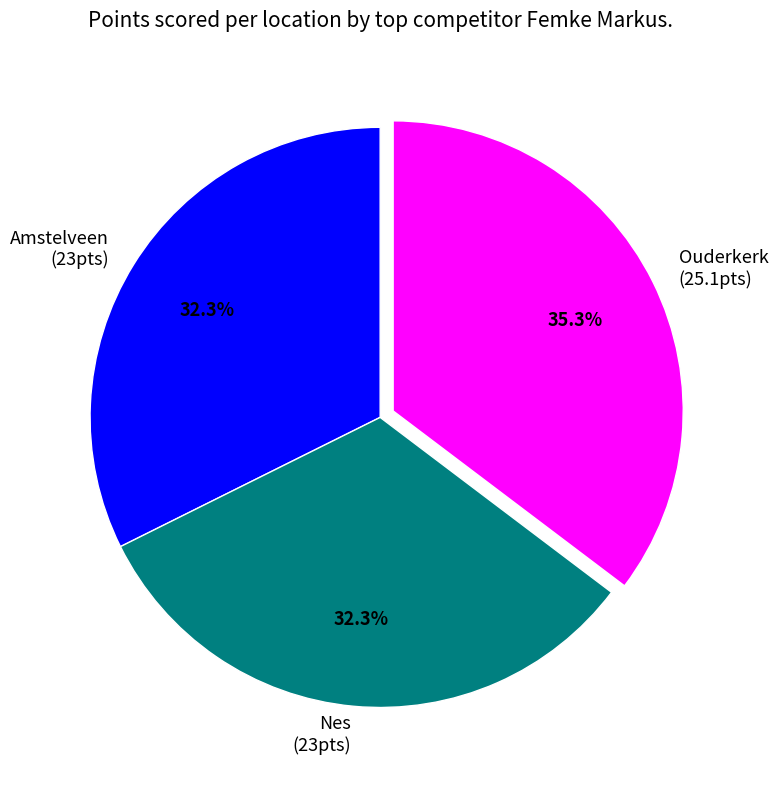

Combined, what portion of the pie is Ouderkerk and Amstelveen?

67.7%